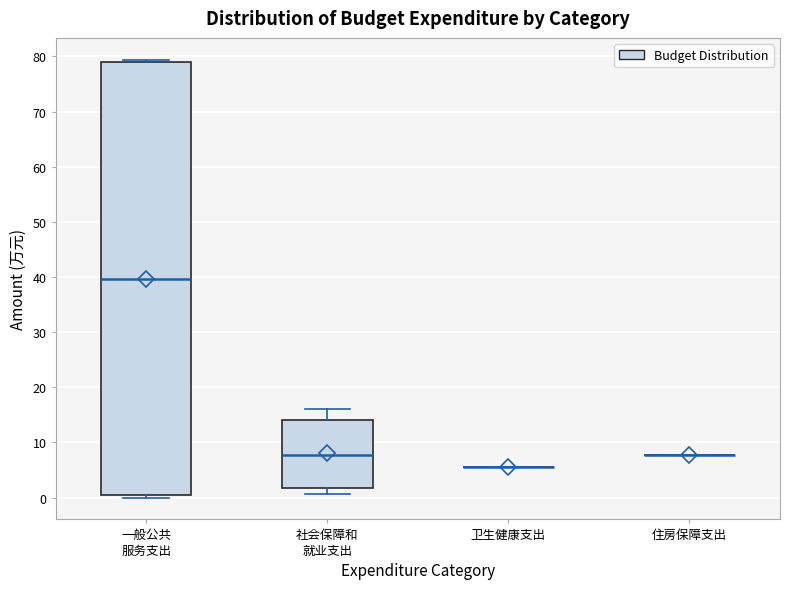

Reading left to right, transcribe this box plot: for each box, give where its median line is, the range the box spans, and where its two whiskers end, as read against the y-axis. The values are not printed on the chart, so give them approximately, as read against the axis.

一般公共 服务支出: median 40, box 0 to 79, whiskers 0 (just below the box's lower edge) to 79 (just above the box's upper edge)
社会保障和 就业支出: median 8, box 2 to 14, whiskers 1 to 16
卫生健康支出: box collapsed to a line at 5, whiskers 5 to 5
住房保障支出: box collapsed to a line at 8, whiskers 8 to 8